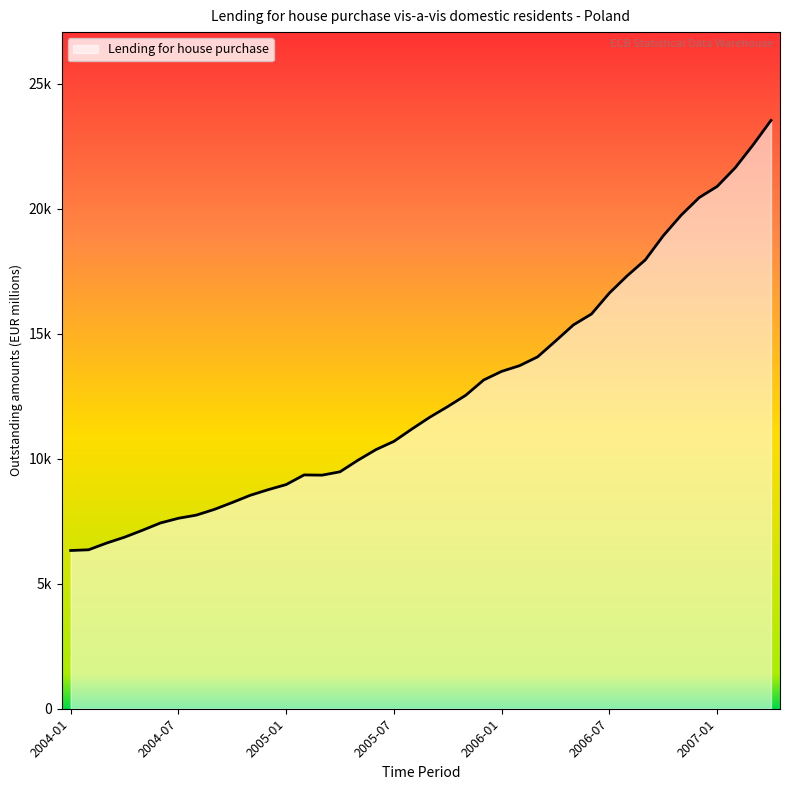

Does the chart have visible grid lines?

No